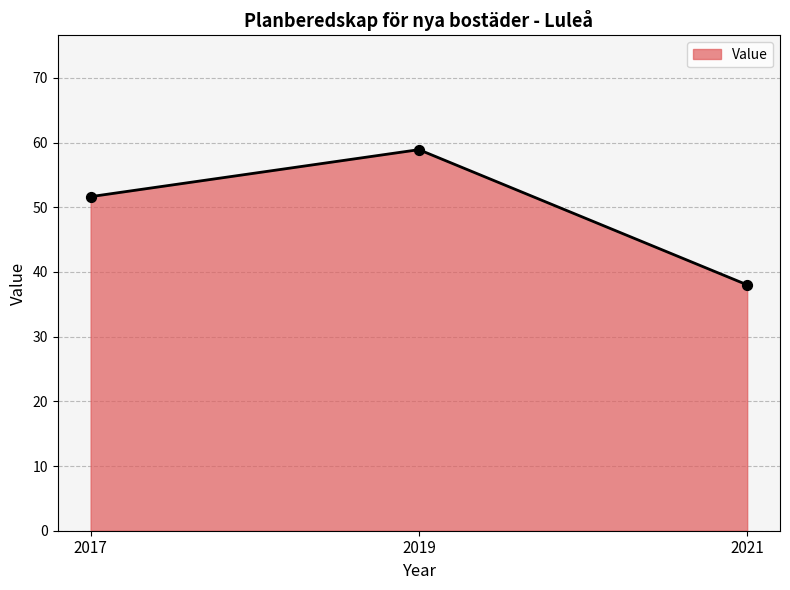

Between 2021 and 2019, which is larger?

2019